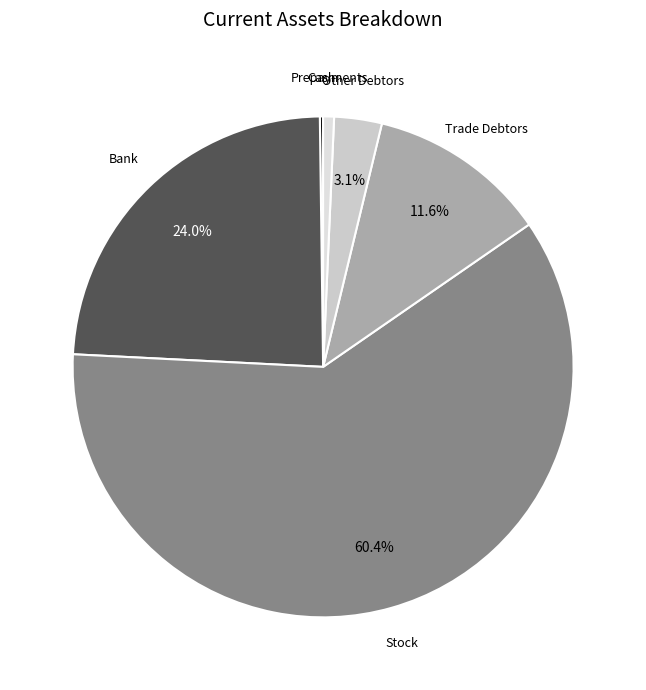

Rank the categories by value from lowest to highest.

Cash, Prepayments, Other Debtors, Trade Debtors, Bank, Stock